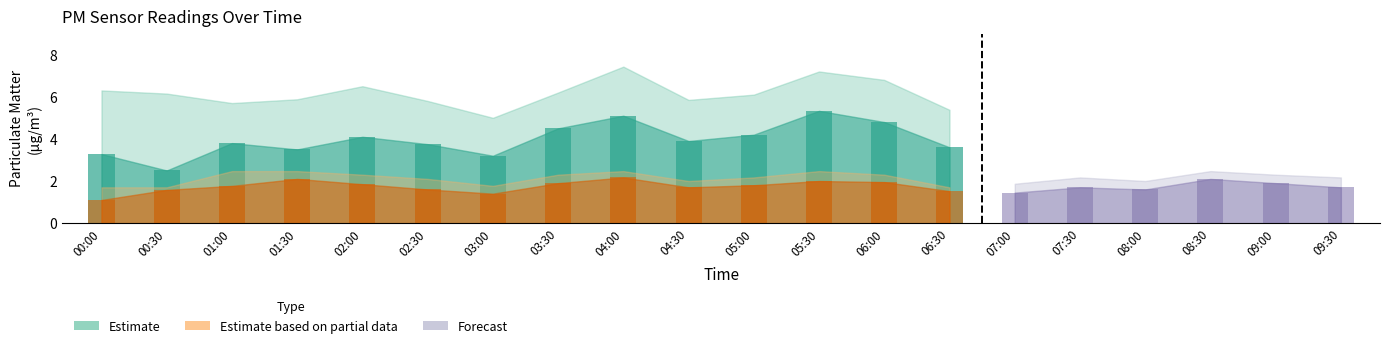

True or false: P2_forecast has a value of 2.1 at 08:30.

True